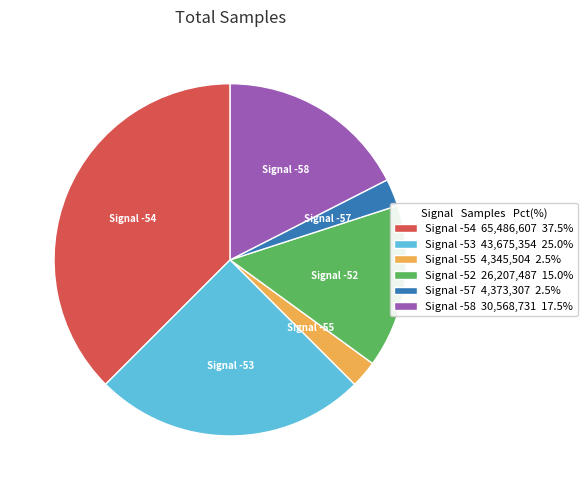

Combined, do Signal -54 65,486,607 37.5% and Signal -52 26,207,487 15.0% account for over 50%?

Yes